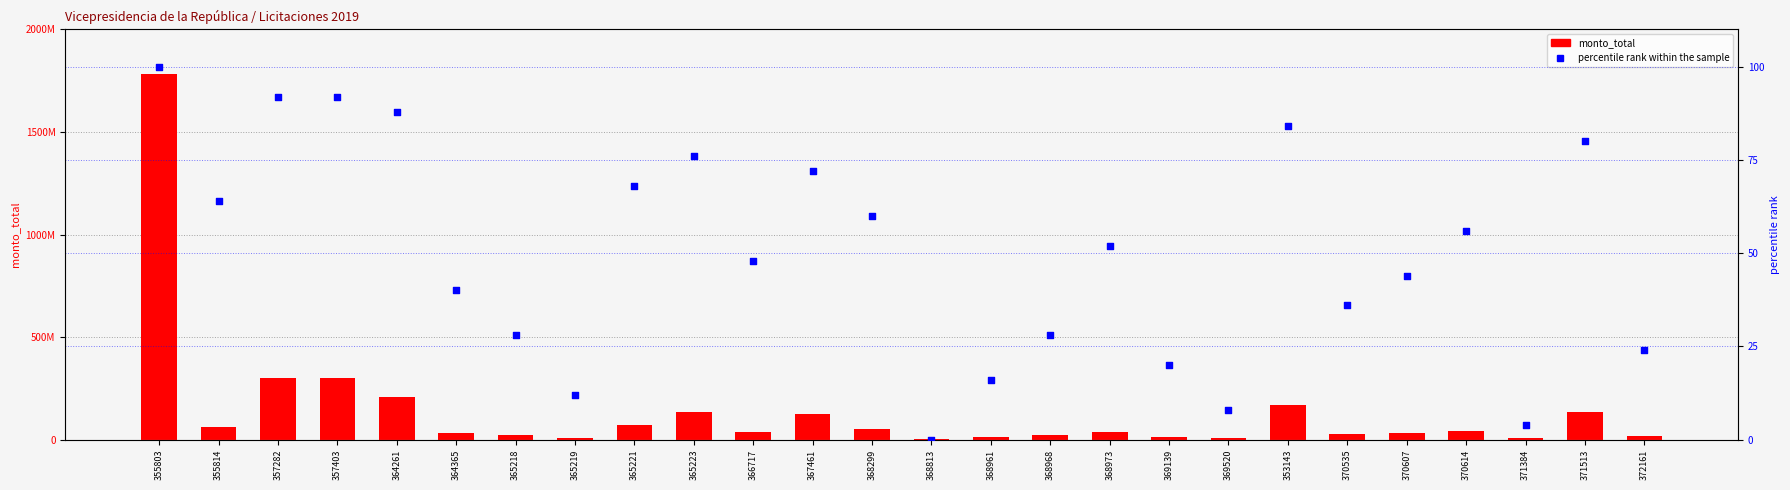

Which series reaches the maximum Y coordinate?

monto_total